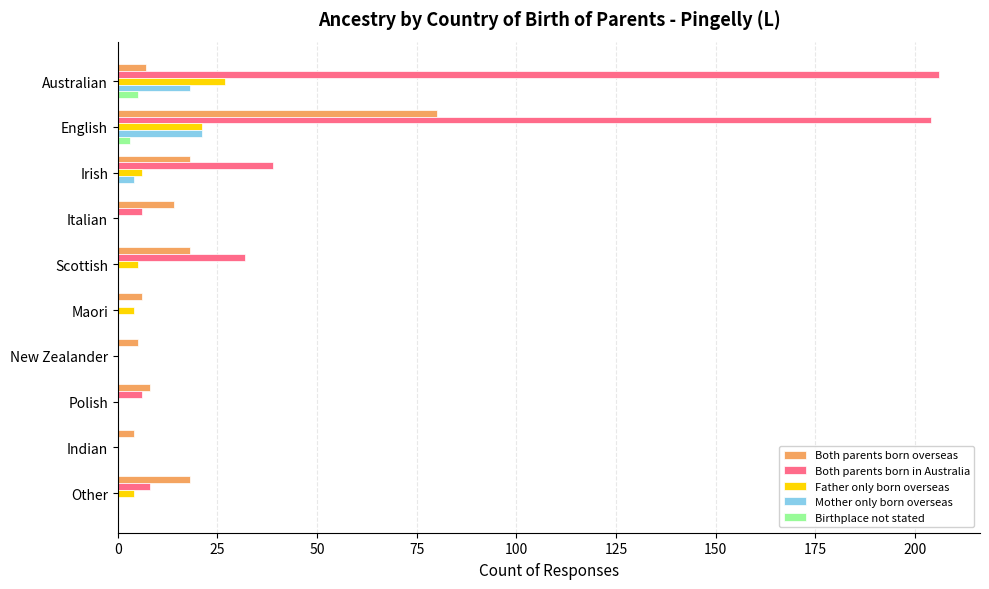

Between Scottish and Maori, which series saw the biggest shift?

Both parents born in Australia